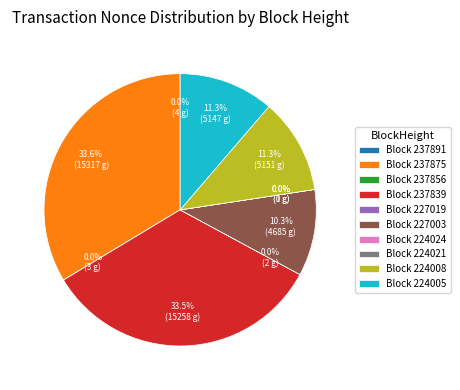

Which slice is the largest?

237875